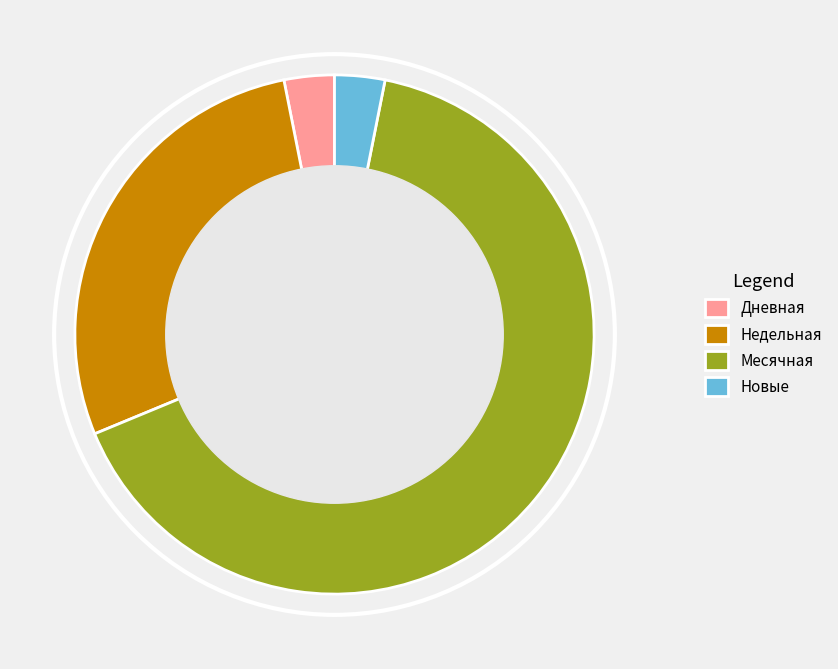

Which category accounts for the majority?

Месячная